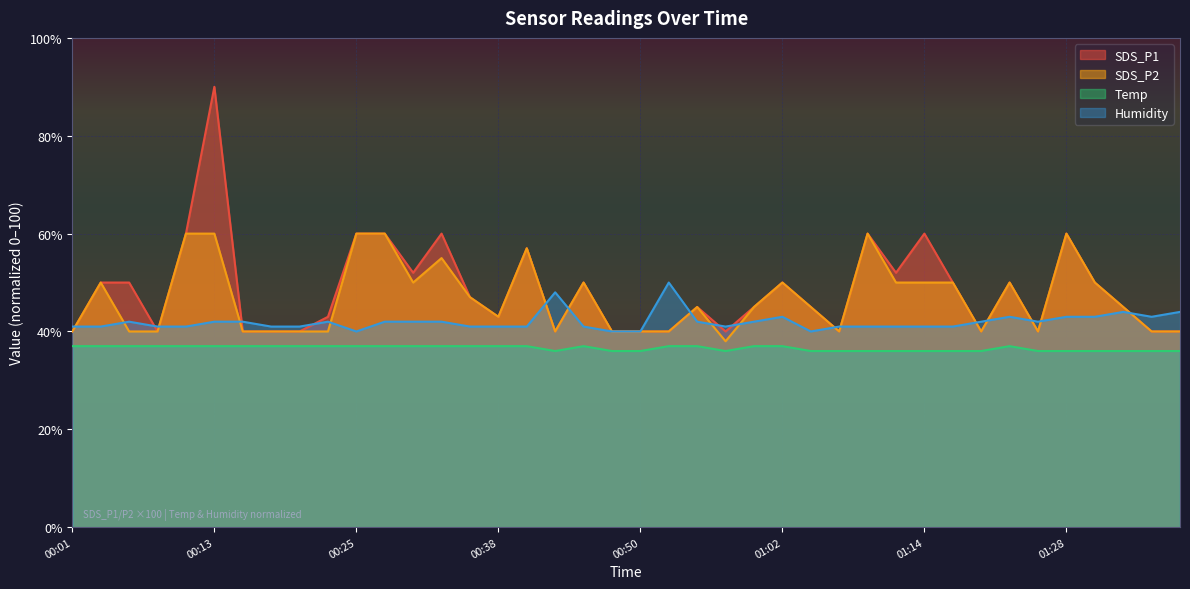

At which category is the sum across all series the highest?

00:13